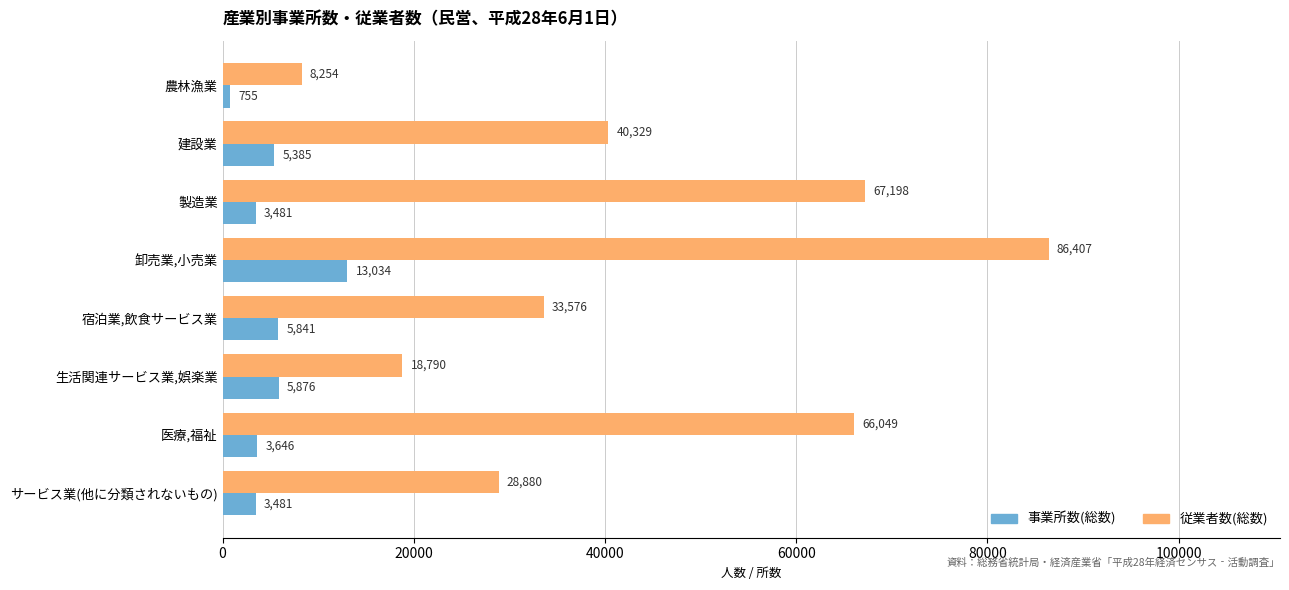

Between 卸売業,小売業 and サービス業(他に分類されないもの), which series saw the biggest shift?

従業者数(総数)